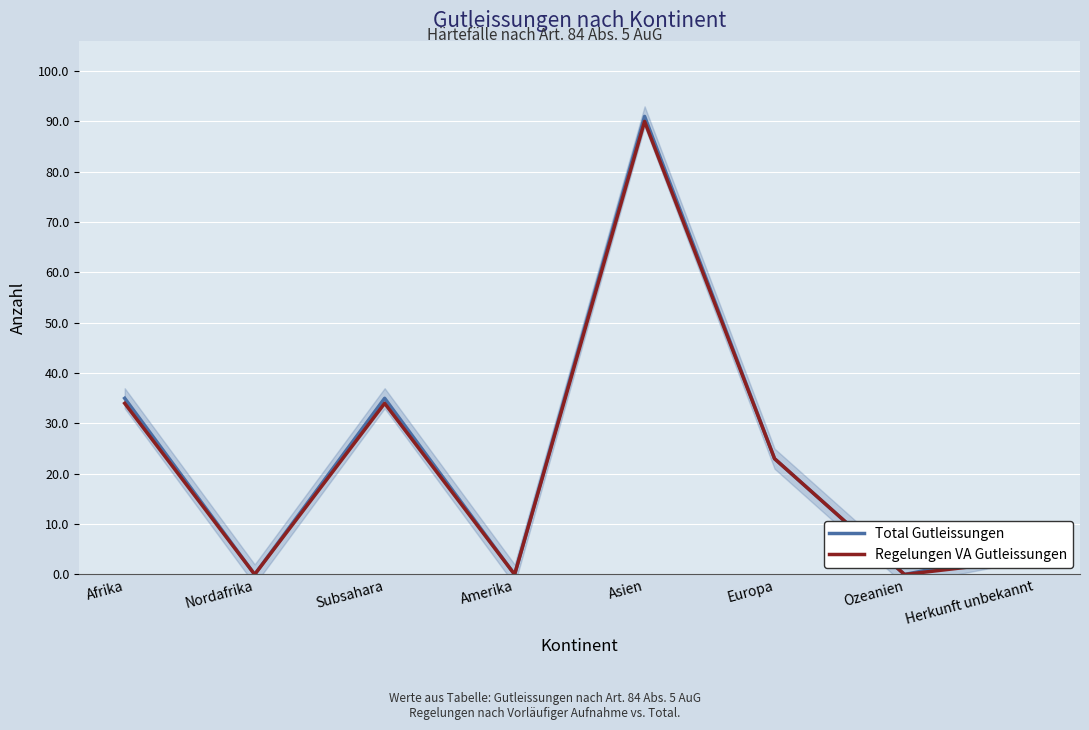

Is it true that Regelungen VA Gutleissungen equals 58 at Afrika?

False